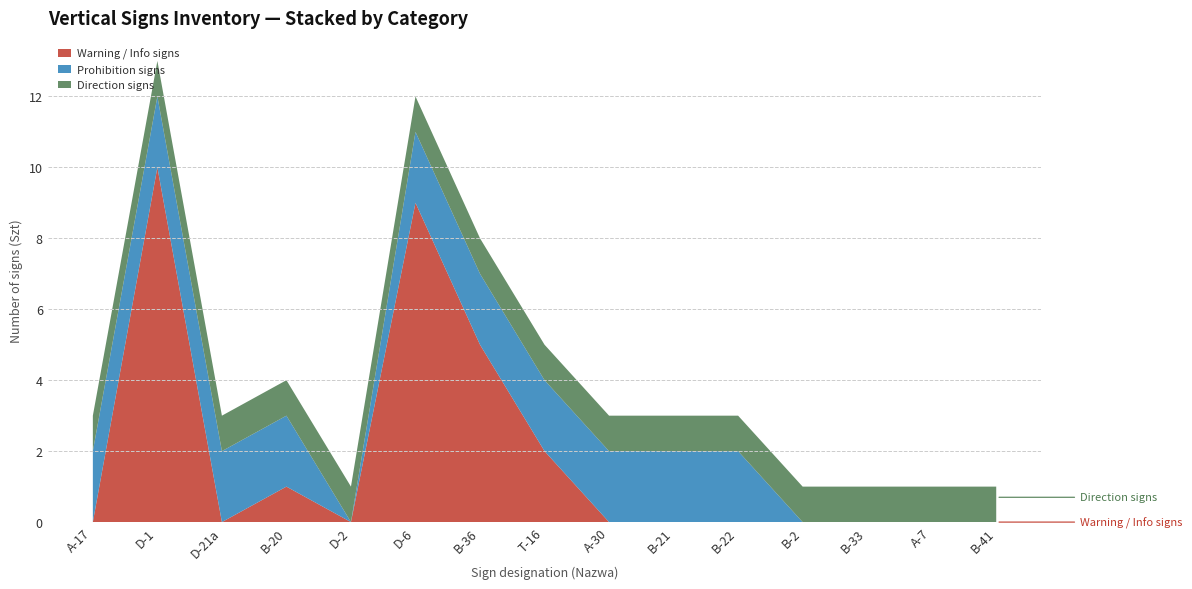

Reading left to right, what are all the values shown in this chart?

2	12	2	3	1	11	7	4	2	2	2	1	1	1	1